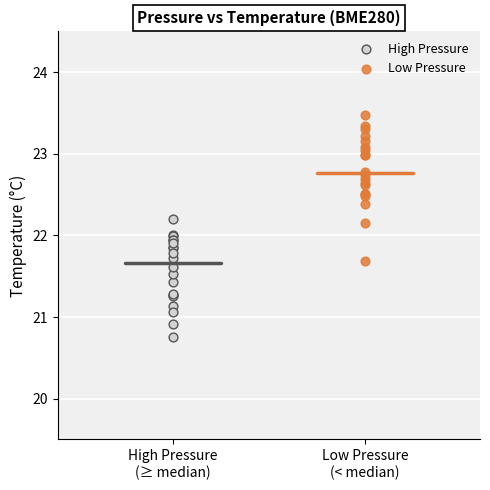

Which series reaches the minimum Y coordinate?

High Pressure